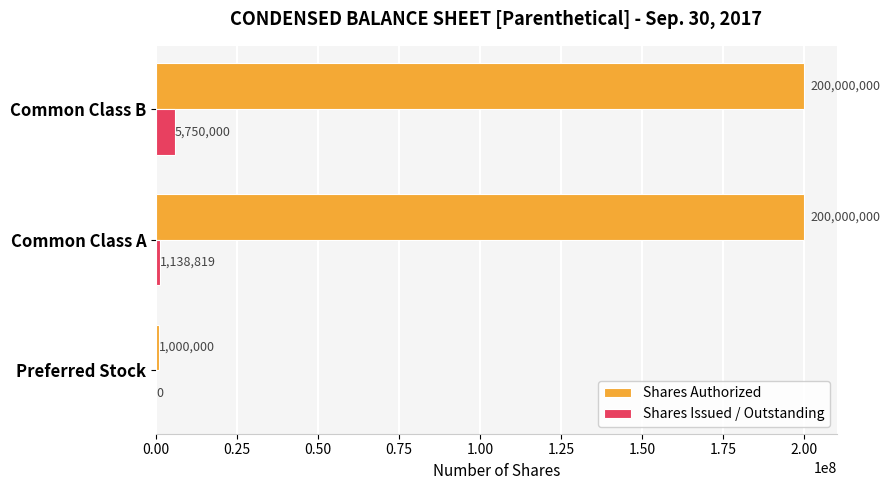

What is the sum of the Shares Authorized values at Common Class A and Preferred Stock?

201000000